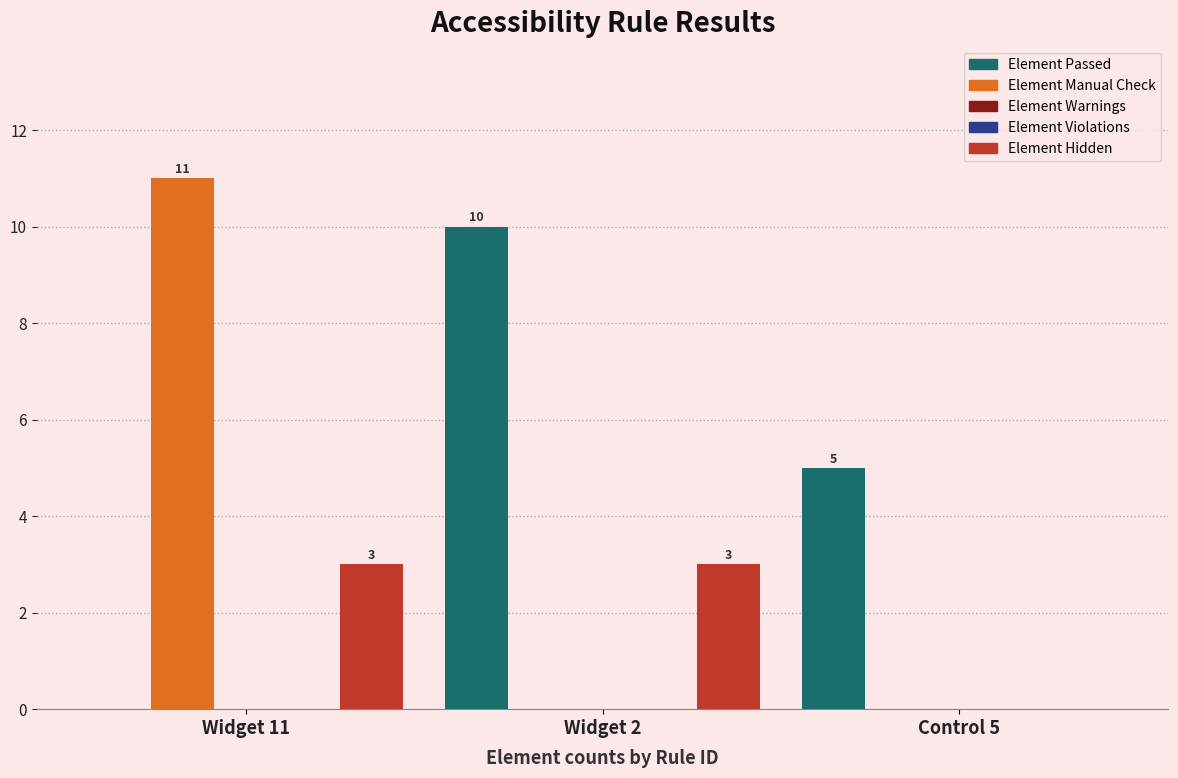

What are all the series names shown in the legend?

Element Passed, Element Manual Check, Element Warnings, Element Violations, Element Hidden